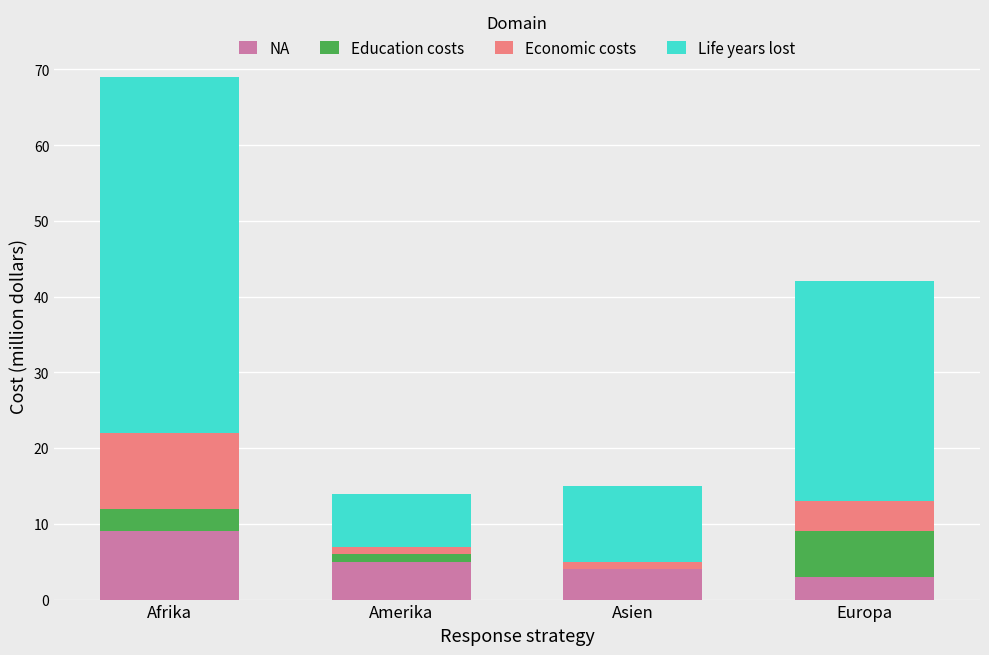

Reading left to right, what are the values for NA?

Afrika=9	Amerika=5	Asien=4	Europa=3